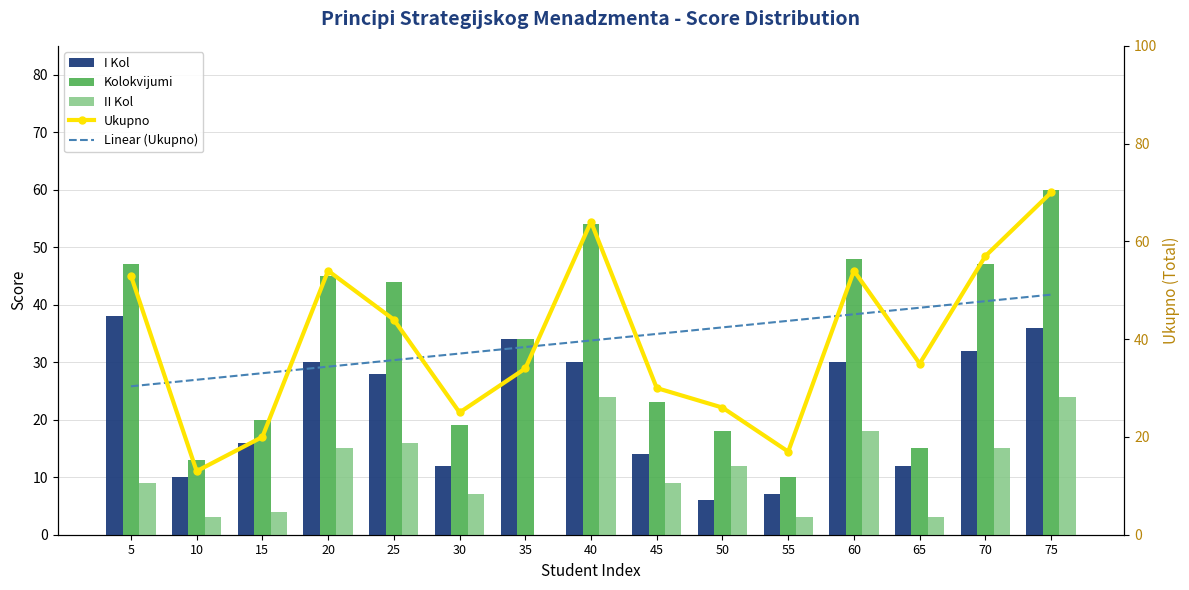

True or false: II Kol has a value of 18.0 at 60.

True